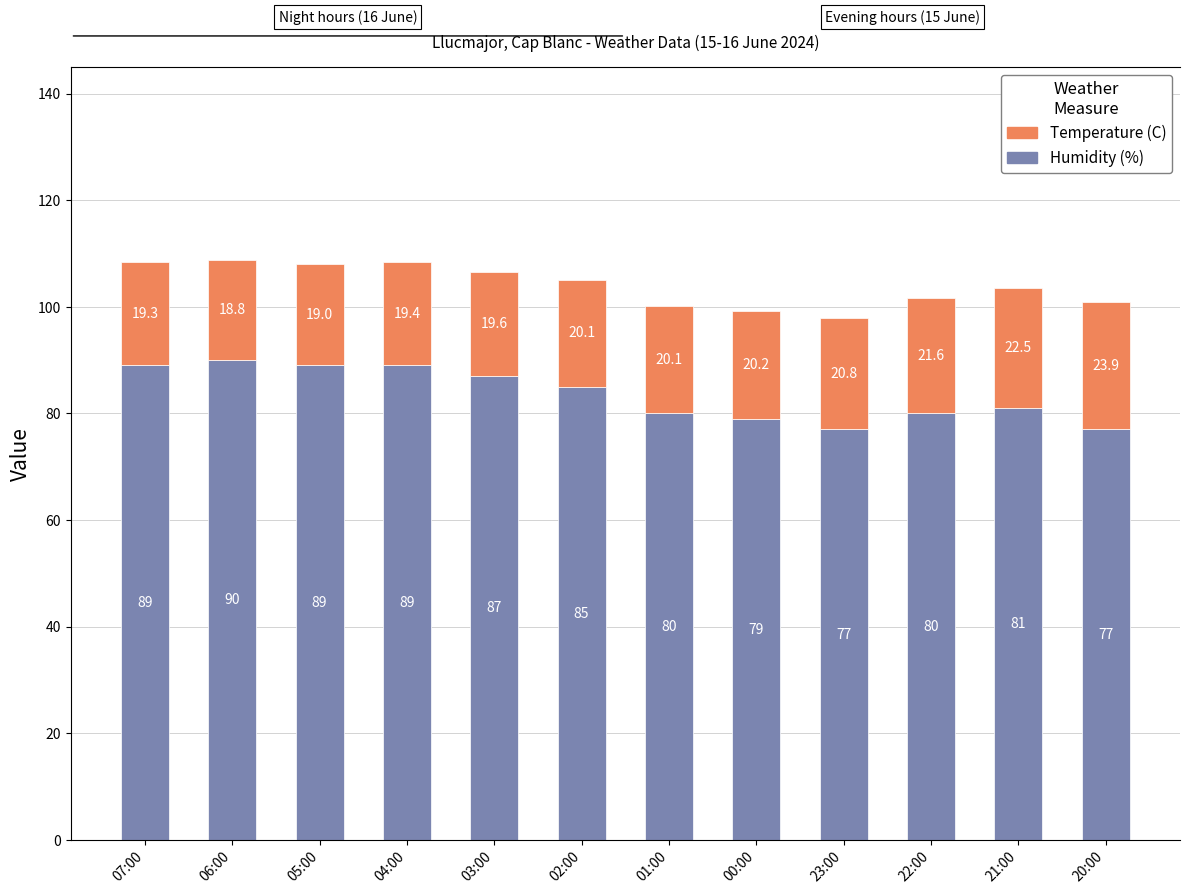

How many series are shown in this chart?

2